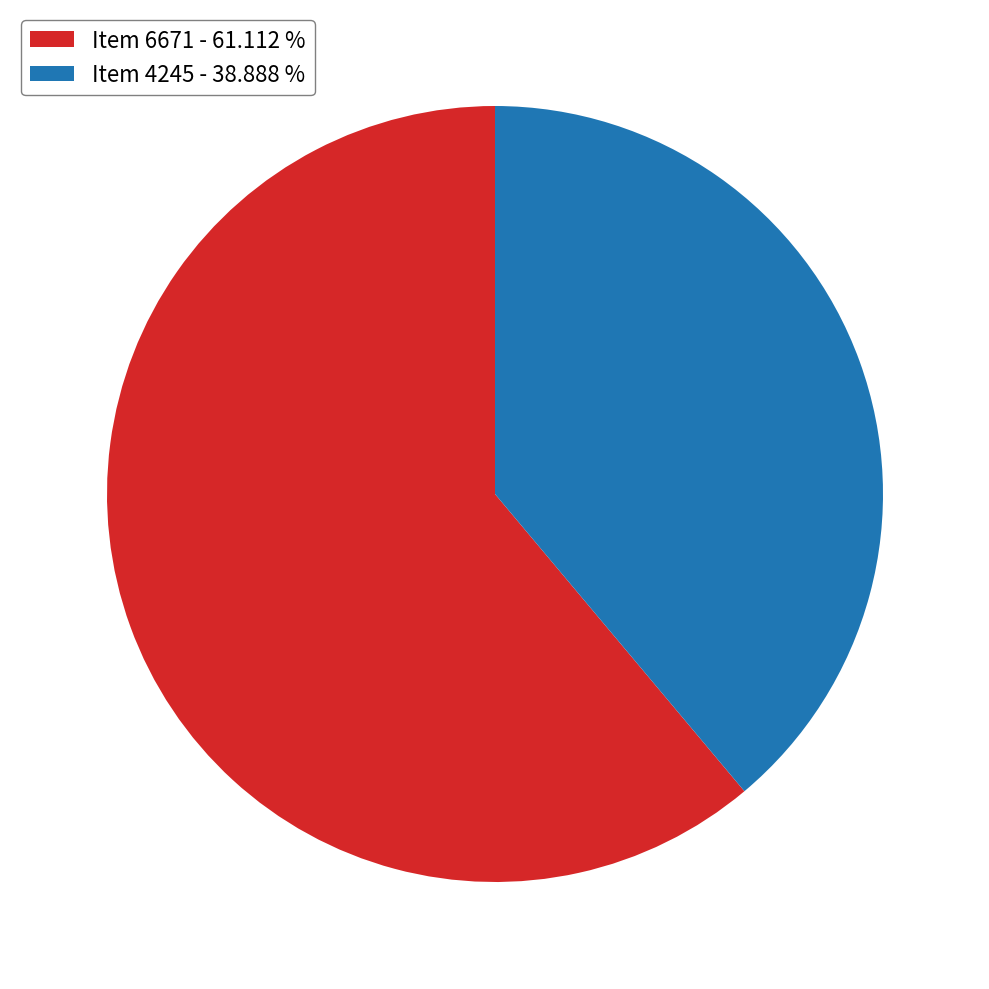

Which slice is the smallest?

Item 4245